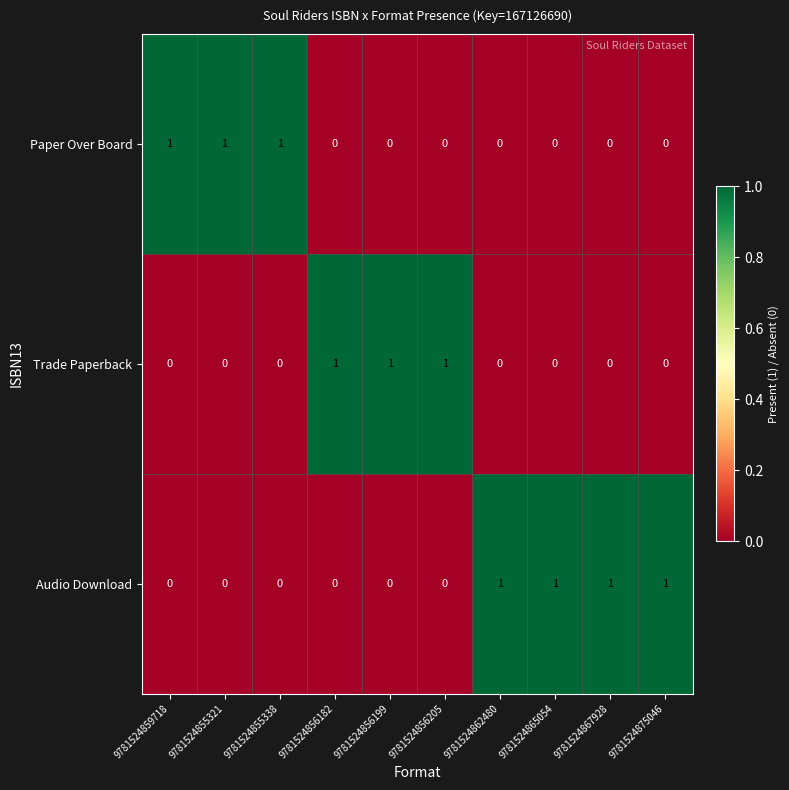

Which series has the largest total across all categories?

Audio Download